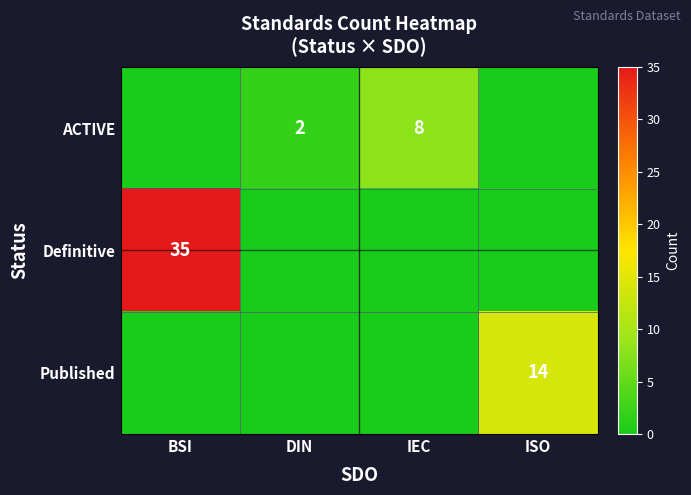

True or false: Definitive has a value of 35 at BSI.

True